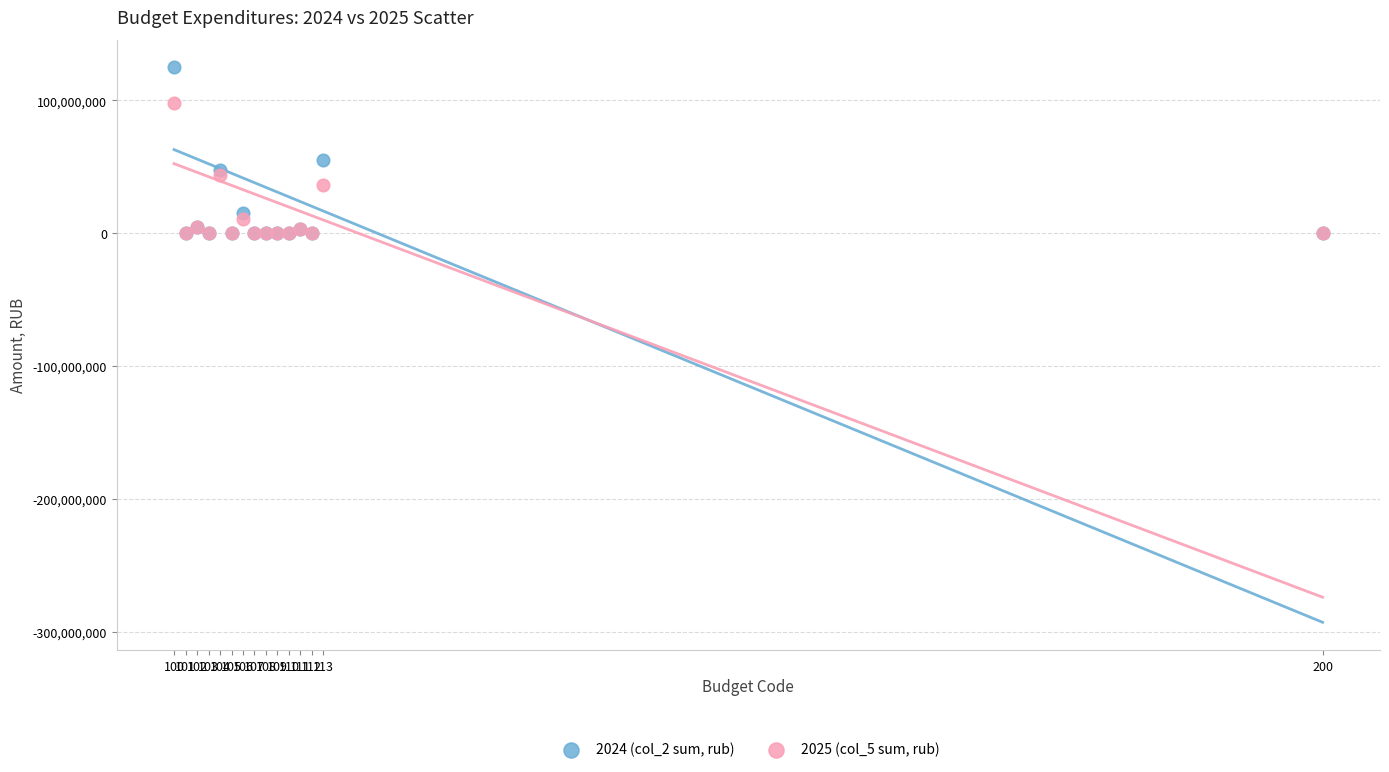

Across all series, what Y value is closest to 62380569?

54761000